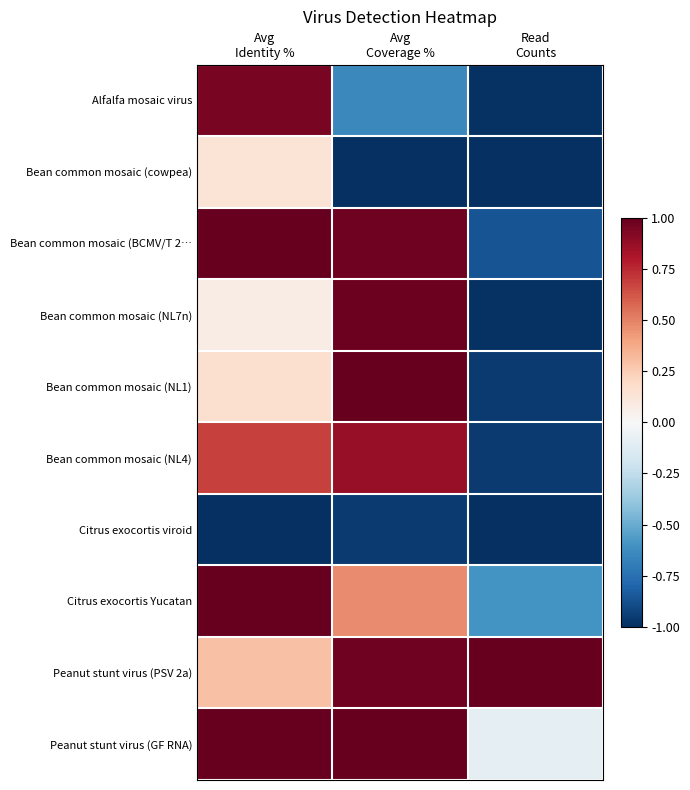

Which series has the widest spread of values?

Bean common mosaic (NL7n)